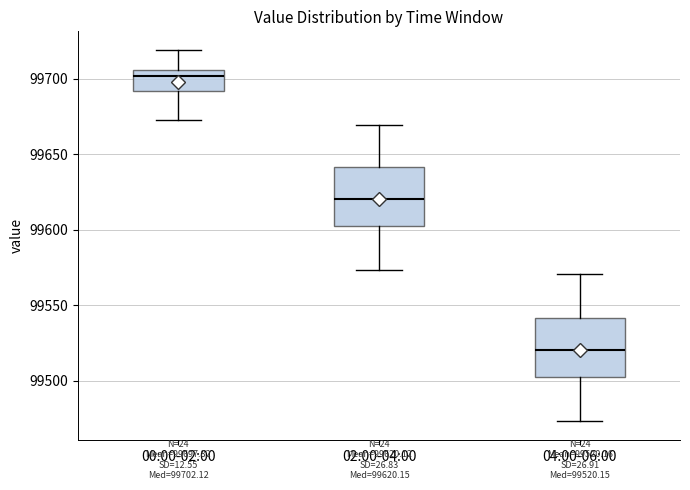

Which box has the highest median line?

00:00-02:00